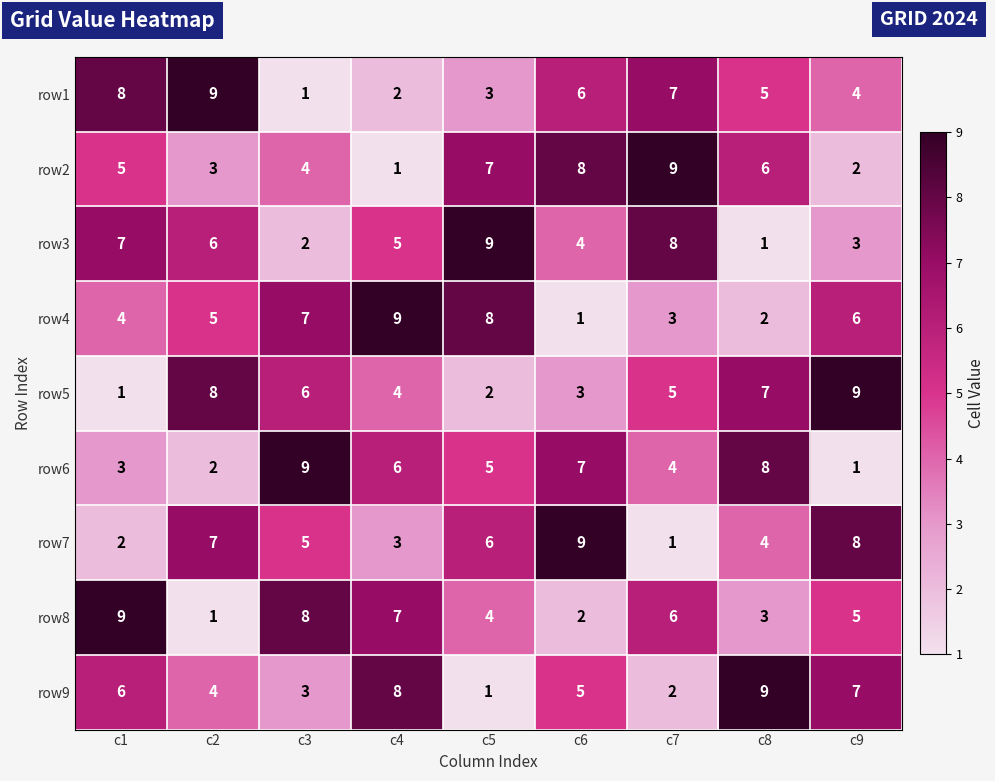

Which category has the lowest value in the row5 series?

c1